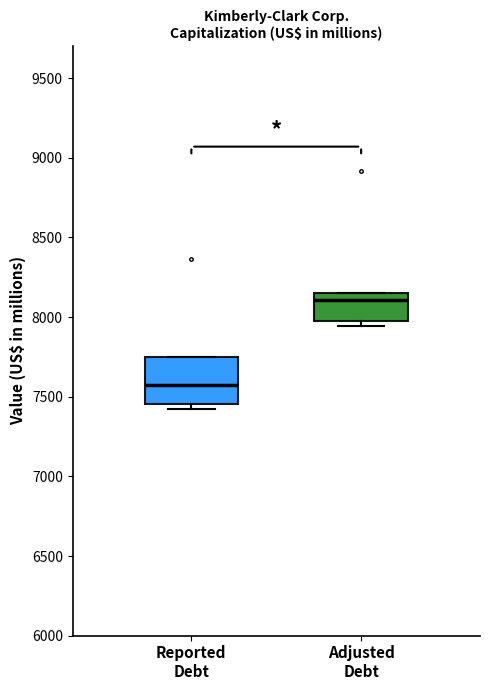

Where is the upper edge of the box for Adjusted Debt on the y-axis? The values are not printed on the chart, so give them approximately, as read against the axis.

8150